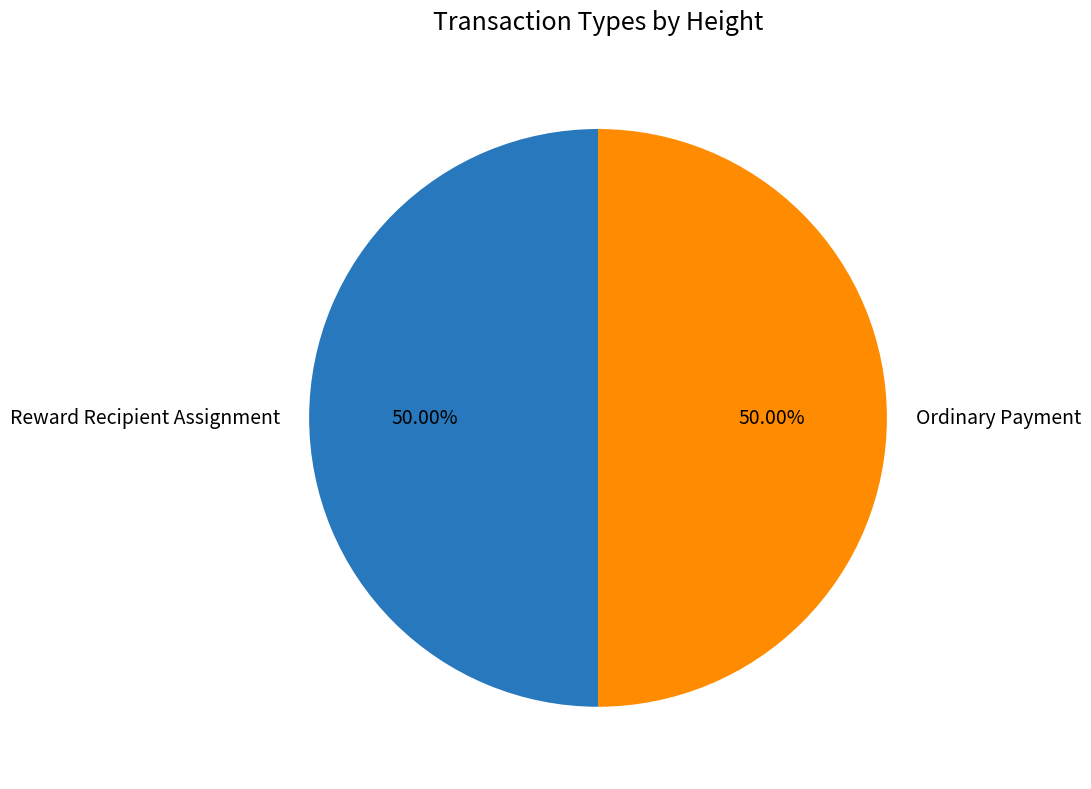

Approximately how many times larger is the value at Reward Recipient Assignment compared to Ordinary Payment?

1.0